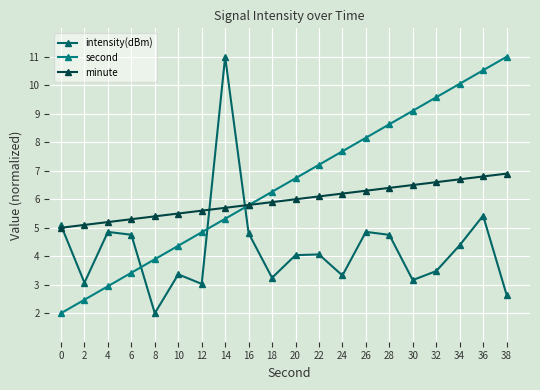

True or false: second has a value of 2.5 at 2.

True